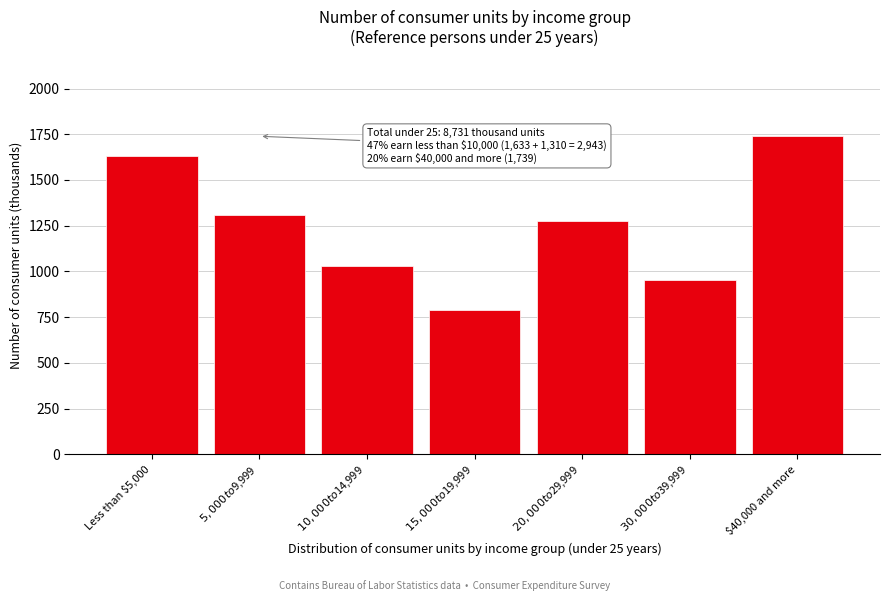

Reading right to left, what are all the values shown in this chart?

1739	952	1278	791	1028	1310	1633